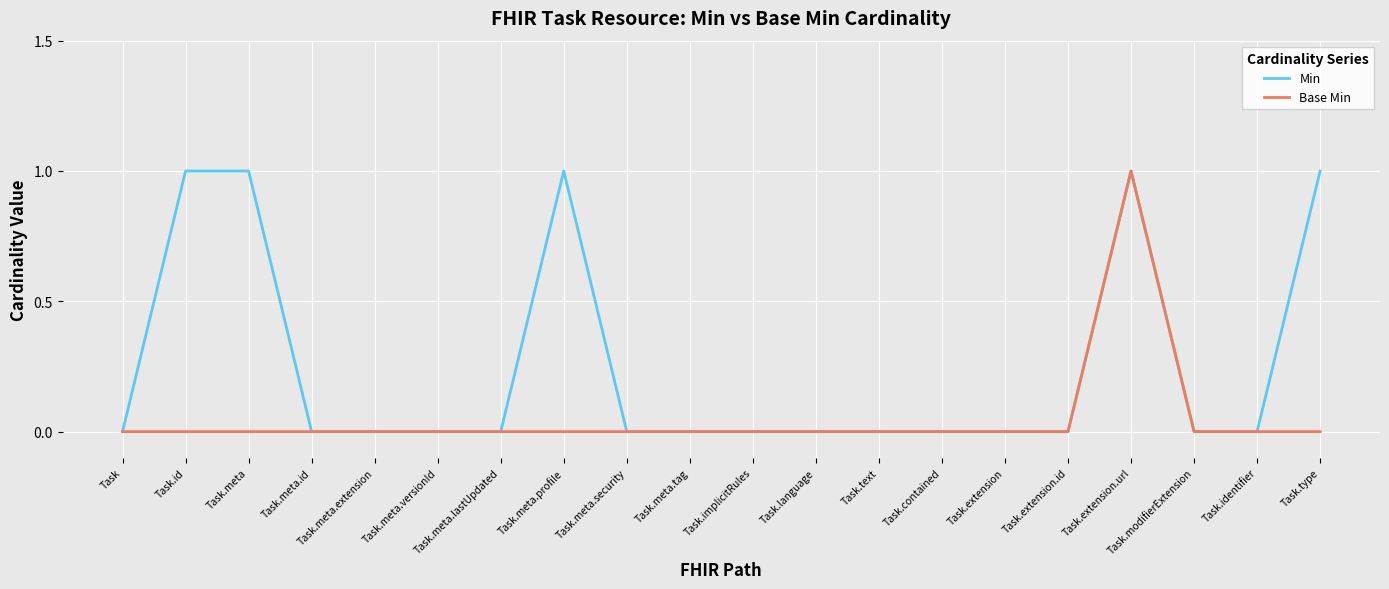

Rank the series by their average value, from highest to lowest.

Min, Base Min